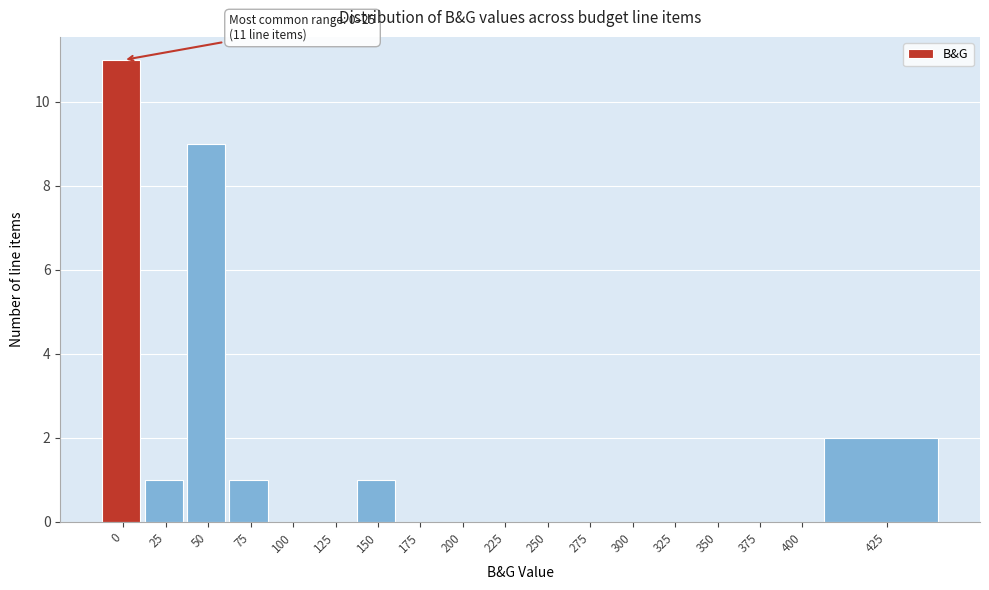

Reading left to right, extract all data points from this chart.

0=11	25=1	50=9	75=1	100=0	125=0	150=1	175=0	200=0	225=0	250=0	275=0	300=0	325=0	350=0	375=0	400=0	425=2